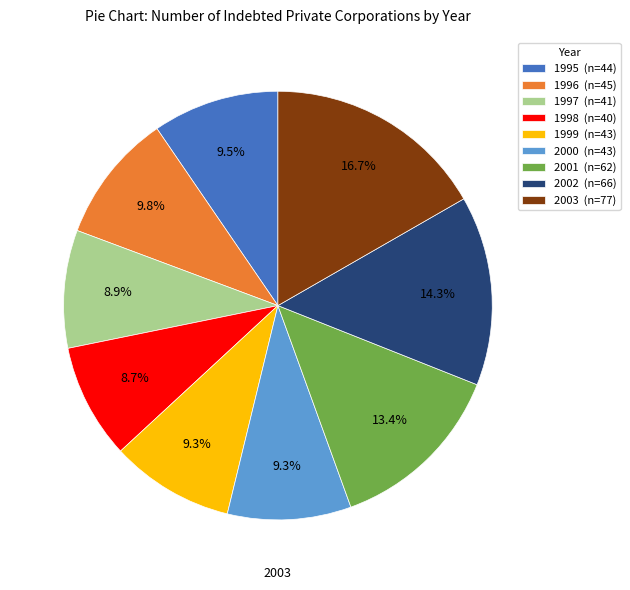

What portion of the pie excludes 1999 (n=43)?

90.7%